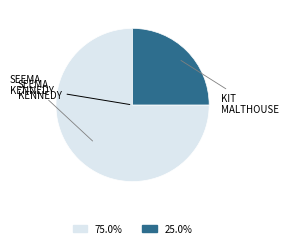

Does any single category account for the majority?

Yes